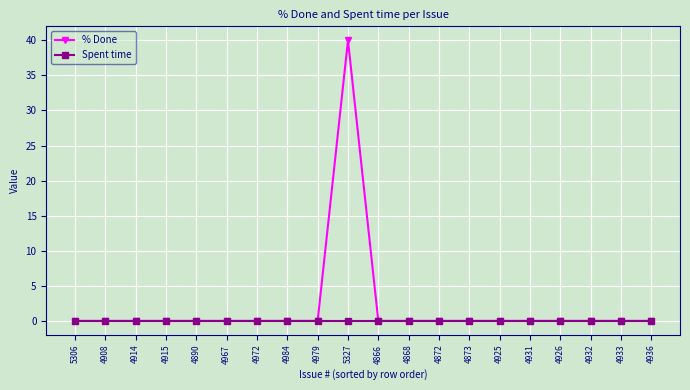

Which series has the largest total across all categories?

% Done